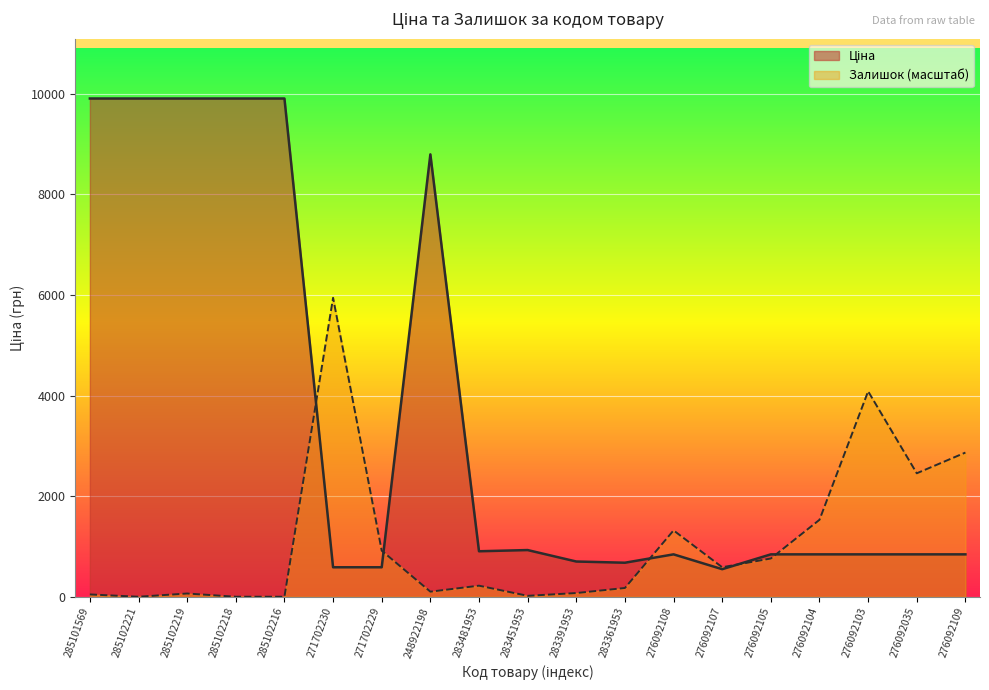

Rank the series by their average value, from highest to lowest.

Ціна, Залишок